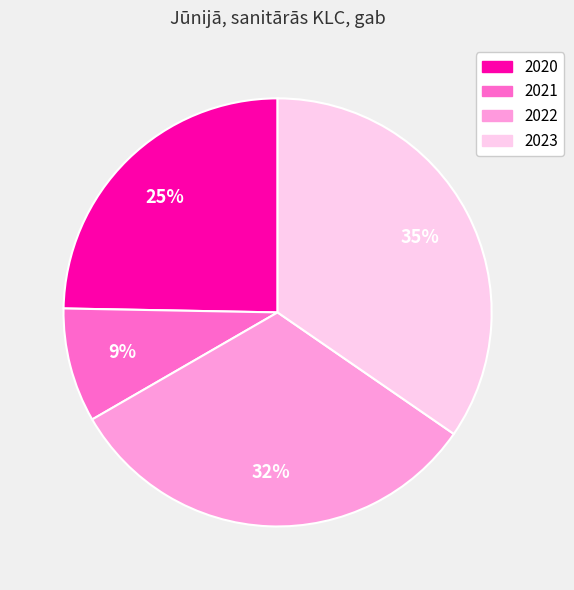

Between 2020 and 2022, which is larger?

2022